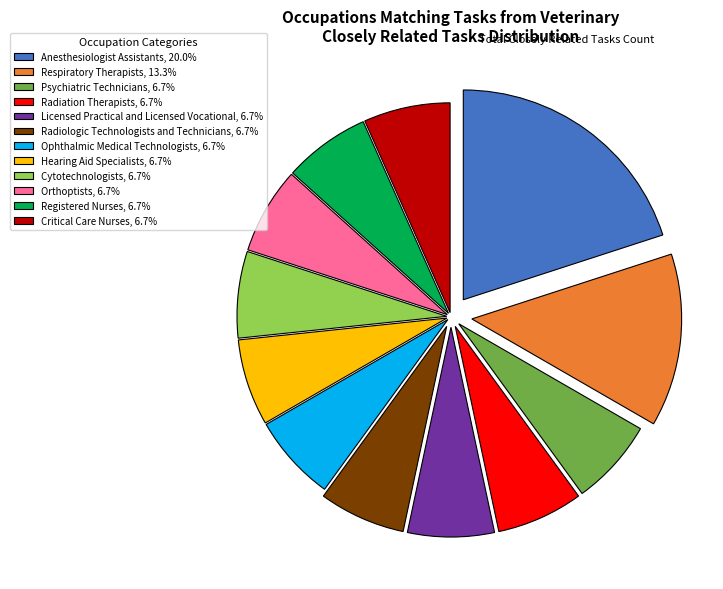

Which slice is the largest?

Anesthesiologist Assistants